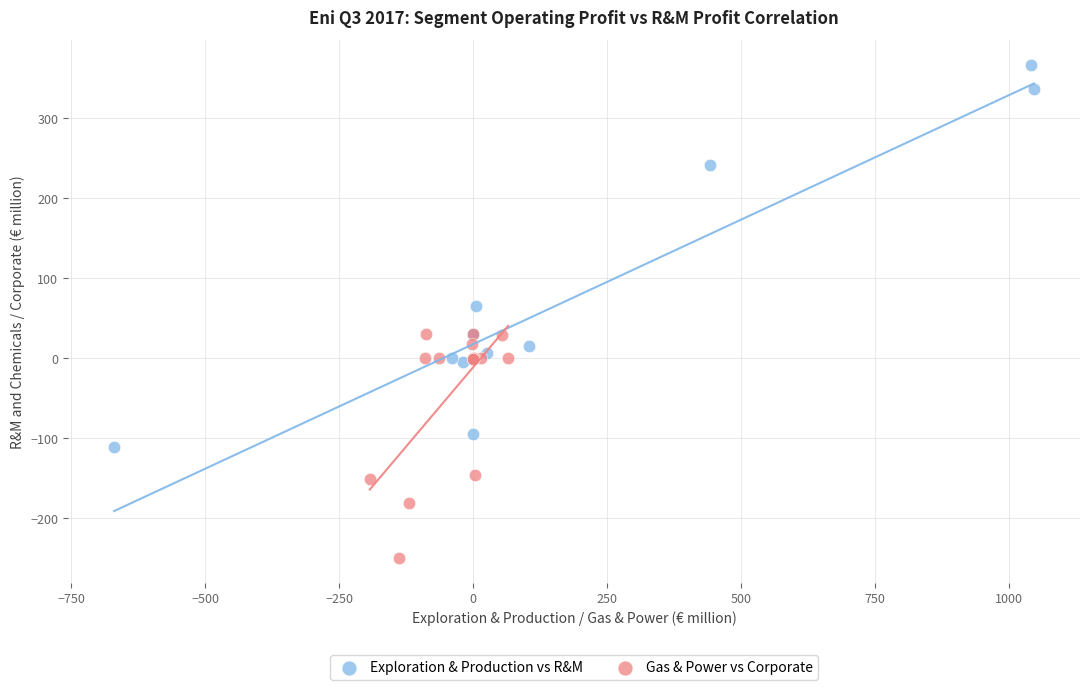

Which series has the widest spread of Y values?

Exploration & Production vs R&M